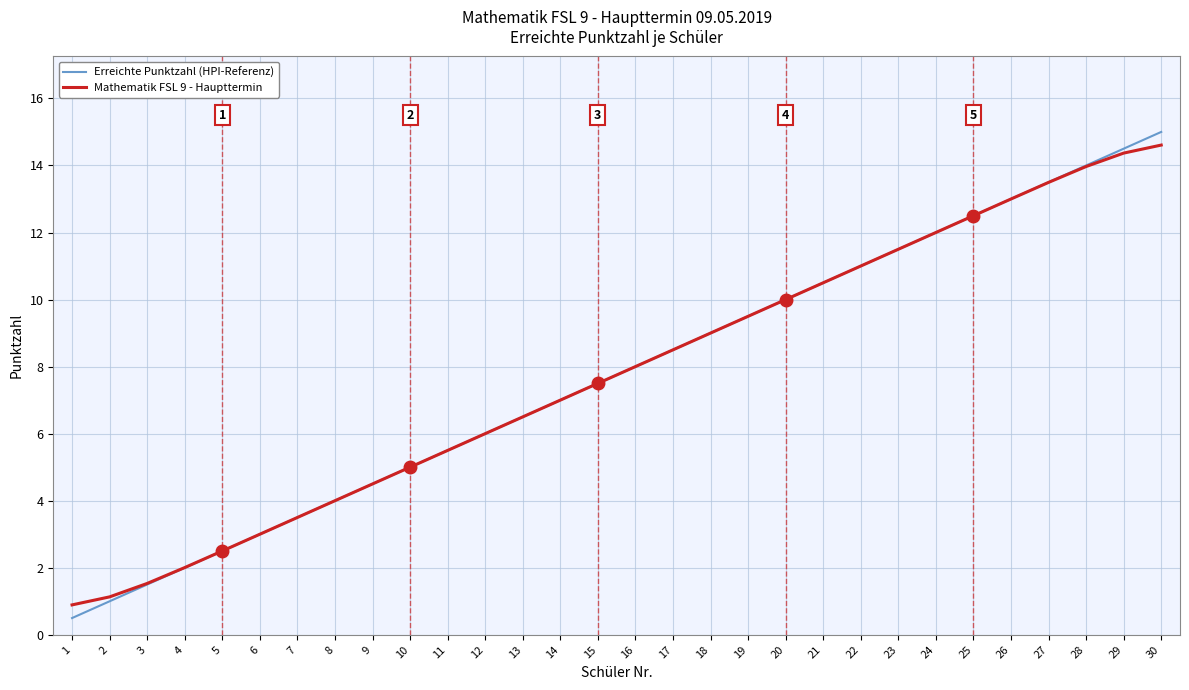

Is the value of Mathematik FSL 9 - Haupttermin at 27 greater than the value of Erreichte Punktzahl (HPI-Referenz) at 10?

Yes